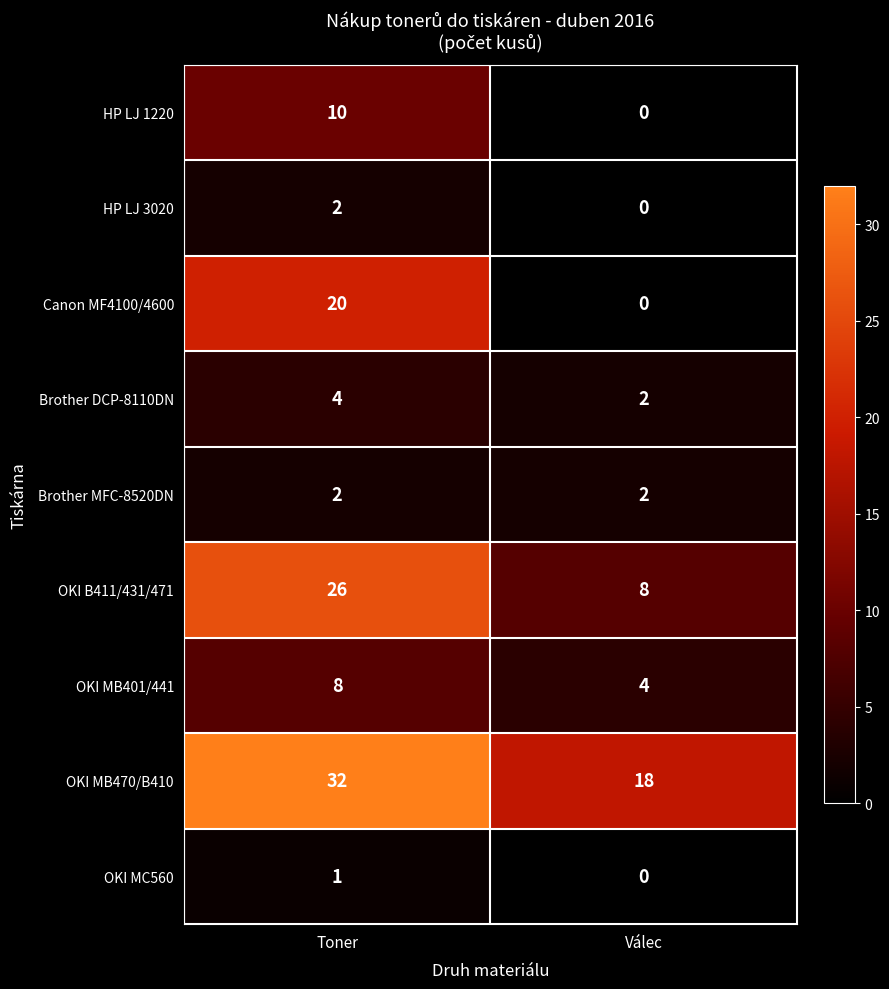

What is the maximum value shown in the chart?

32